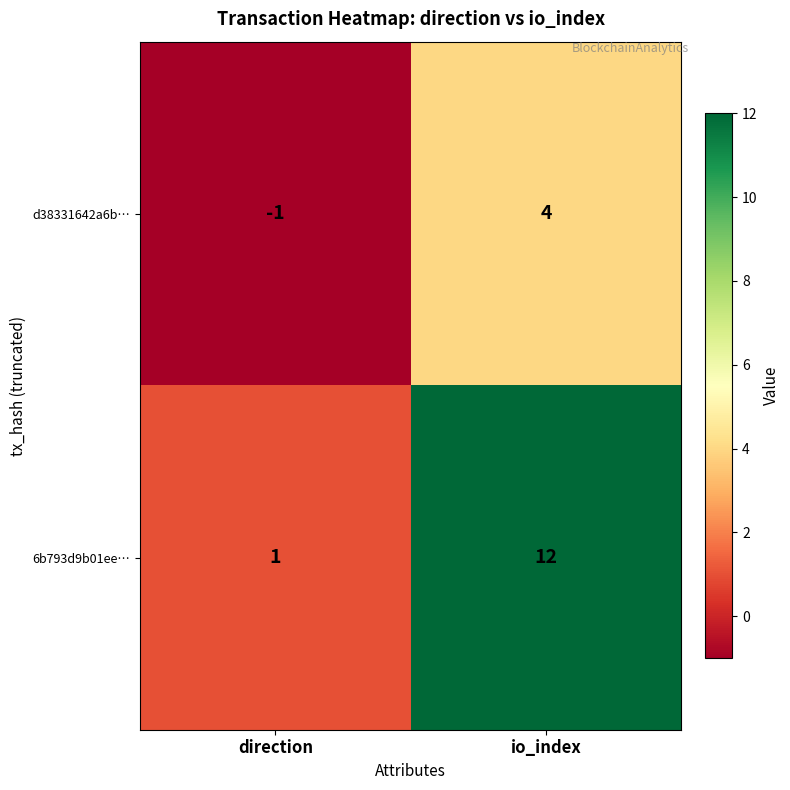

Which series changed the most between direction and io_index?

6b793d9b01ee…